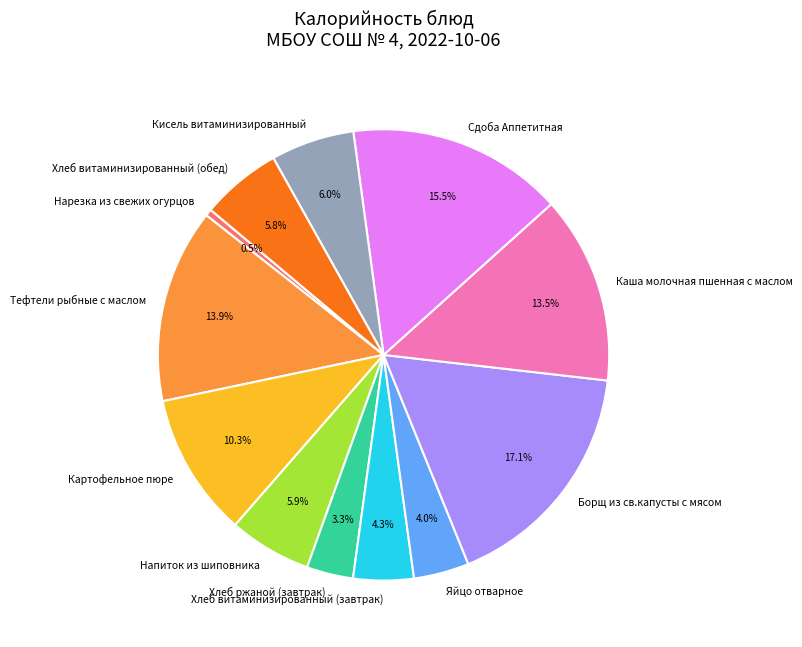

What is the ratio of the value at Яйцо отварное to the value at Борщ из св.капусты с мясом?

0.2